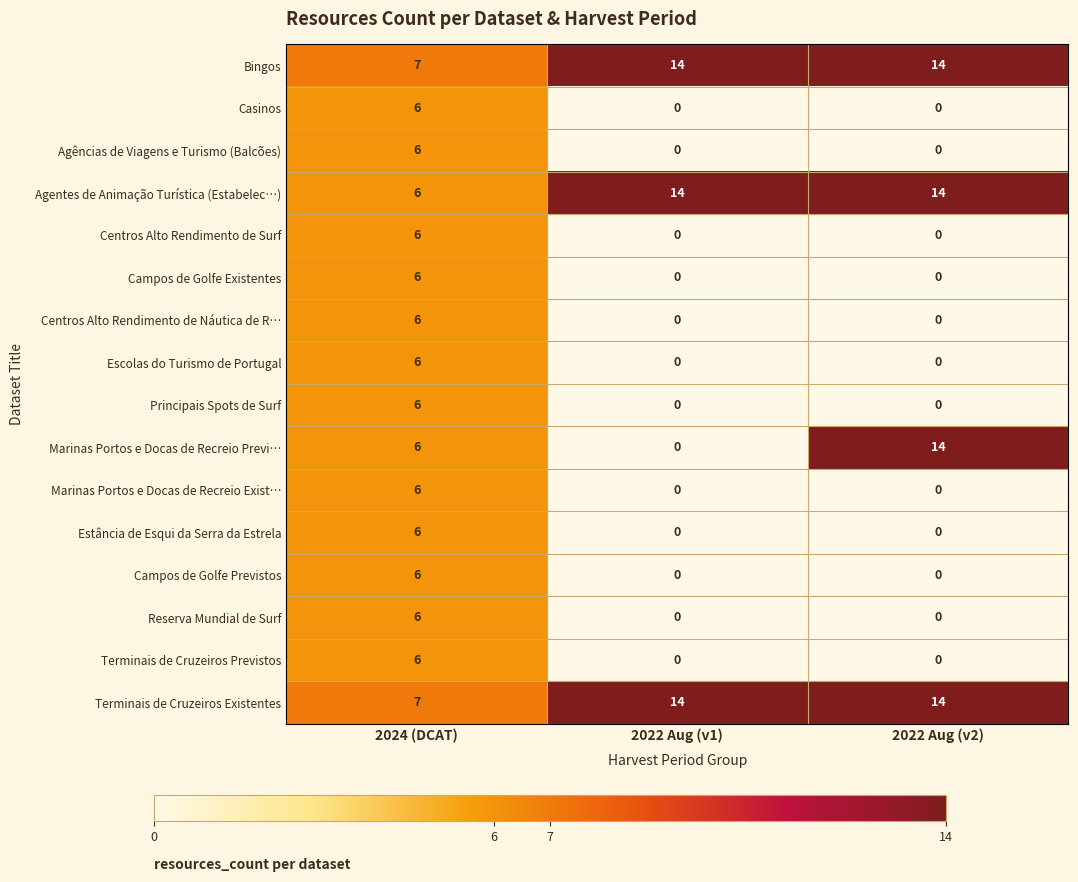

Which series has the largest range (max minus min)?

Marinas Portos e Docas de Recreio Previ…